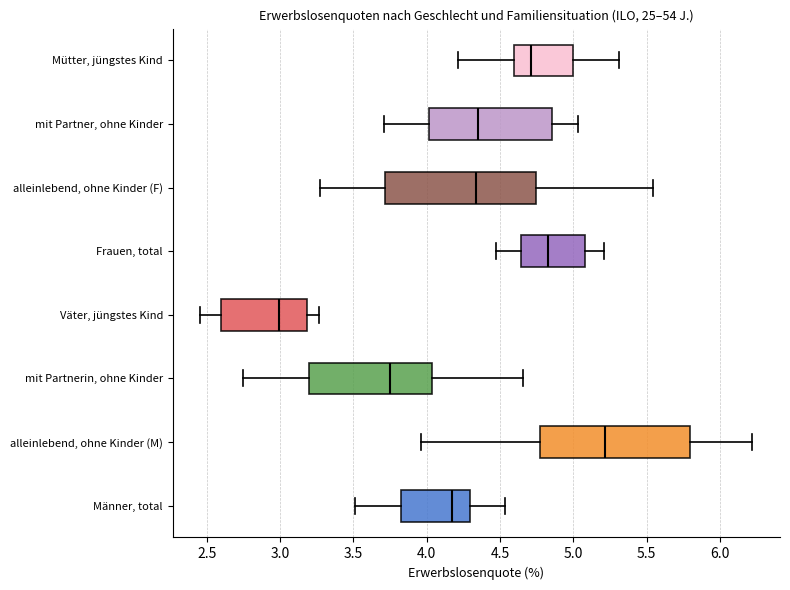

Reading bottom to top, transcribe this box plot: for each box, give where its median line is, the range the box spans, and where its two whiskers end, as read against the x-axis. The values are not printed on the chart, so give them approximately, as read against the axis.

Männer, total: median 4.15, box 3.85 to 4.30, whiskers 3.50 to 4.55
alleinlebend, ohne Kinder (M): median 5.20, box 4.80 to 5.80, whiskers 3.95 to 6.20
mit Partnerin, ohne Kinder: median 3.75, box 3.20 to 4.05, whiskers 2.75 to 4.65
Väter, jüngstes Kind: median 3.00, box 2.60 to 3.20, whiskers 2.45 to 3.25
Frauen, total: median 4.80, box 4.65 to 5.10, whiskers 4.50 to 5.20
alleinlebend, ohne Kinder (F): median 4.35, box 3.70 to 4.75, whiskers 3.25 to 5.55
mit Partner, ohne Kinder: median 4.35, box 4.00 to 4.85, whiskers 3.70 to 5.05
Mütter, jüngstes Kind: median 4.70, box 4.60 to 5.00, whiskers 4.20 to 5.30